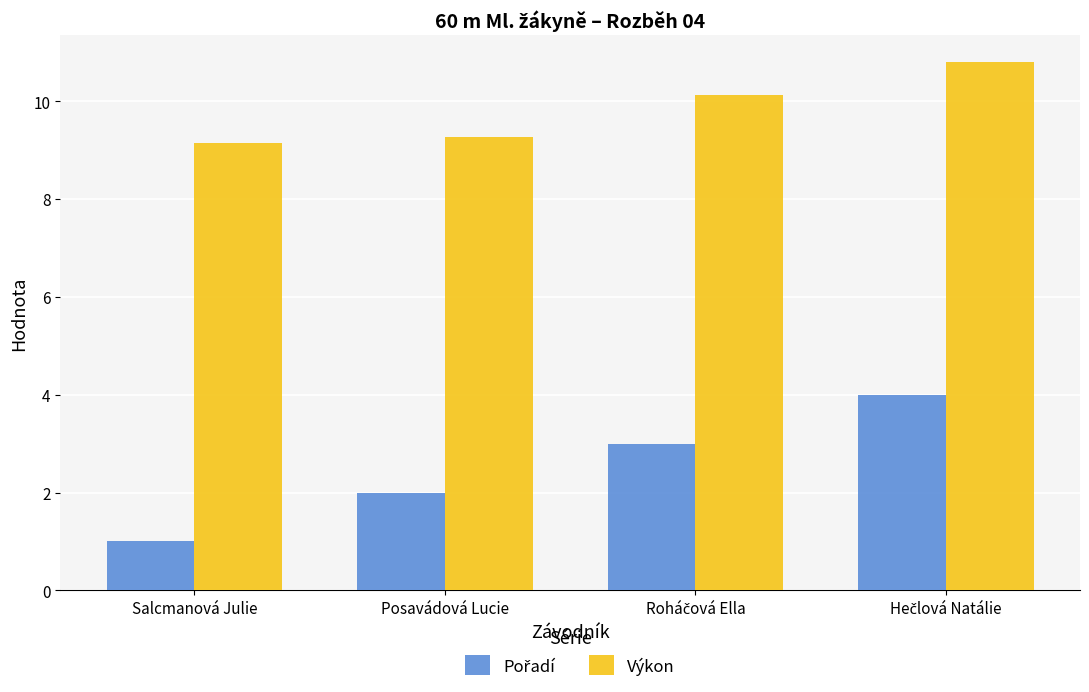

What is the value of the Výkon bar at the 3rd from the left?

10.1